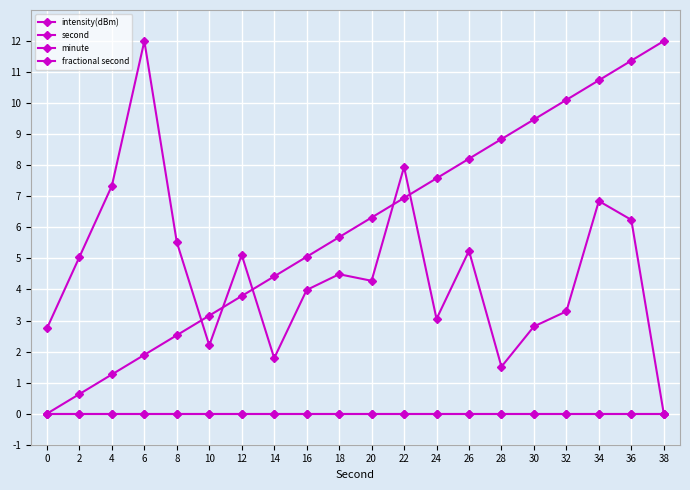

True or false: intensity(dBm) and second cross at least once.

True